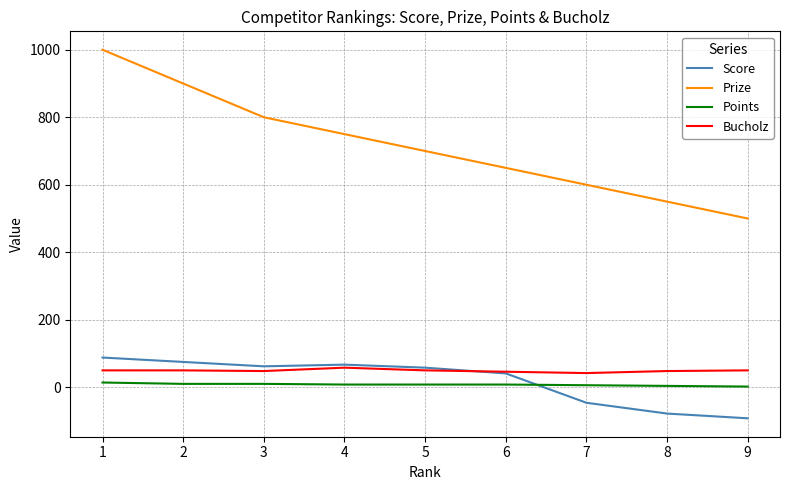

Which category has the lowest value across all series?

9